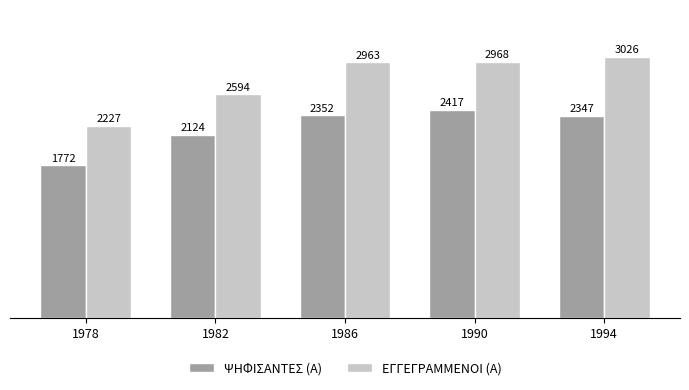

What is the smallest value displayed?

1772